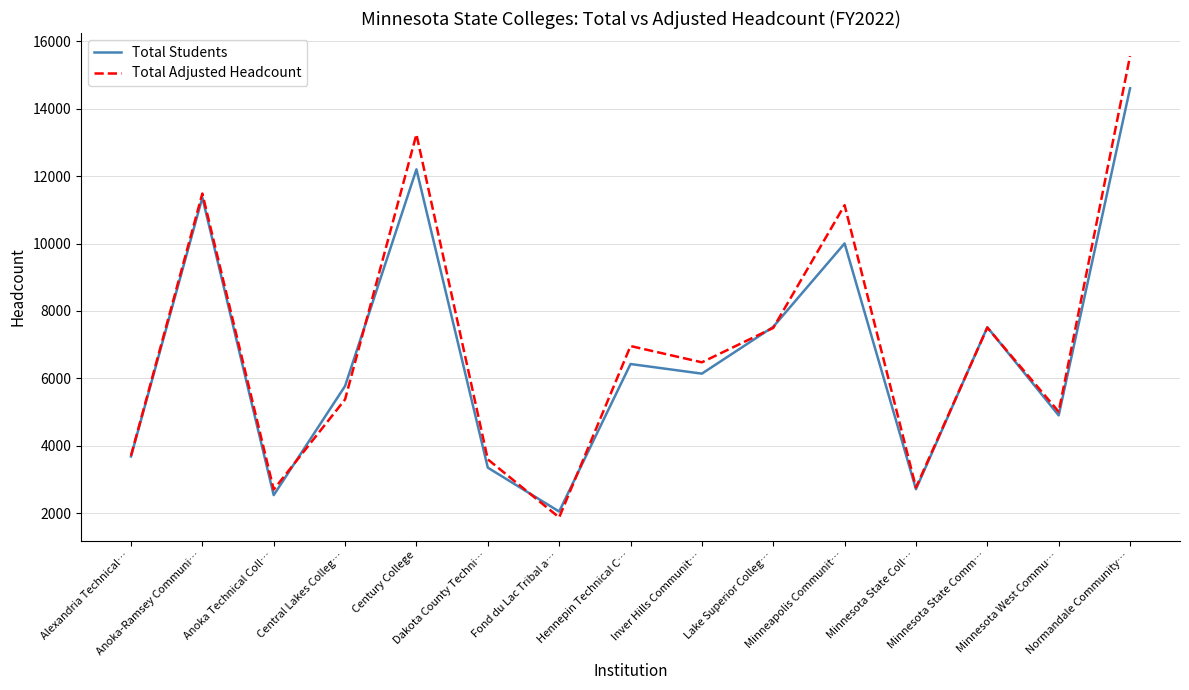

Rank the series by their average value, from lowest to highest.

Total Students, Total Adjusted Headcount